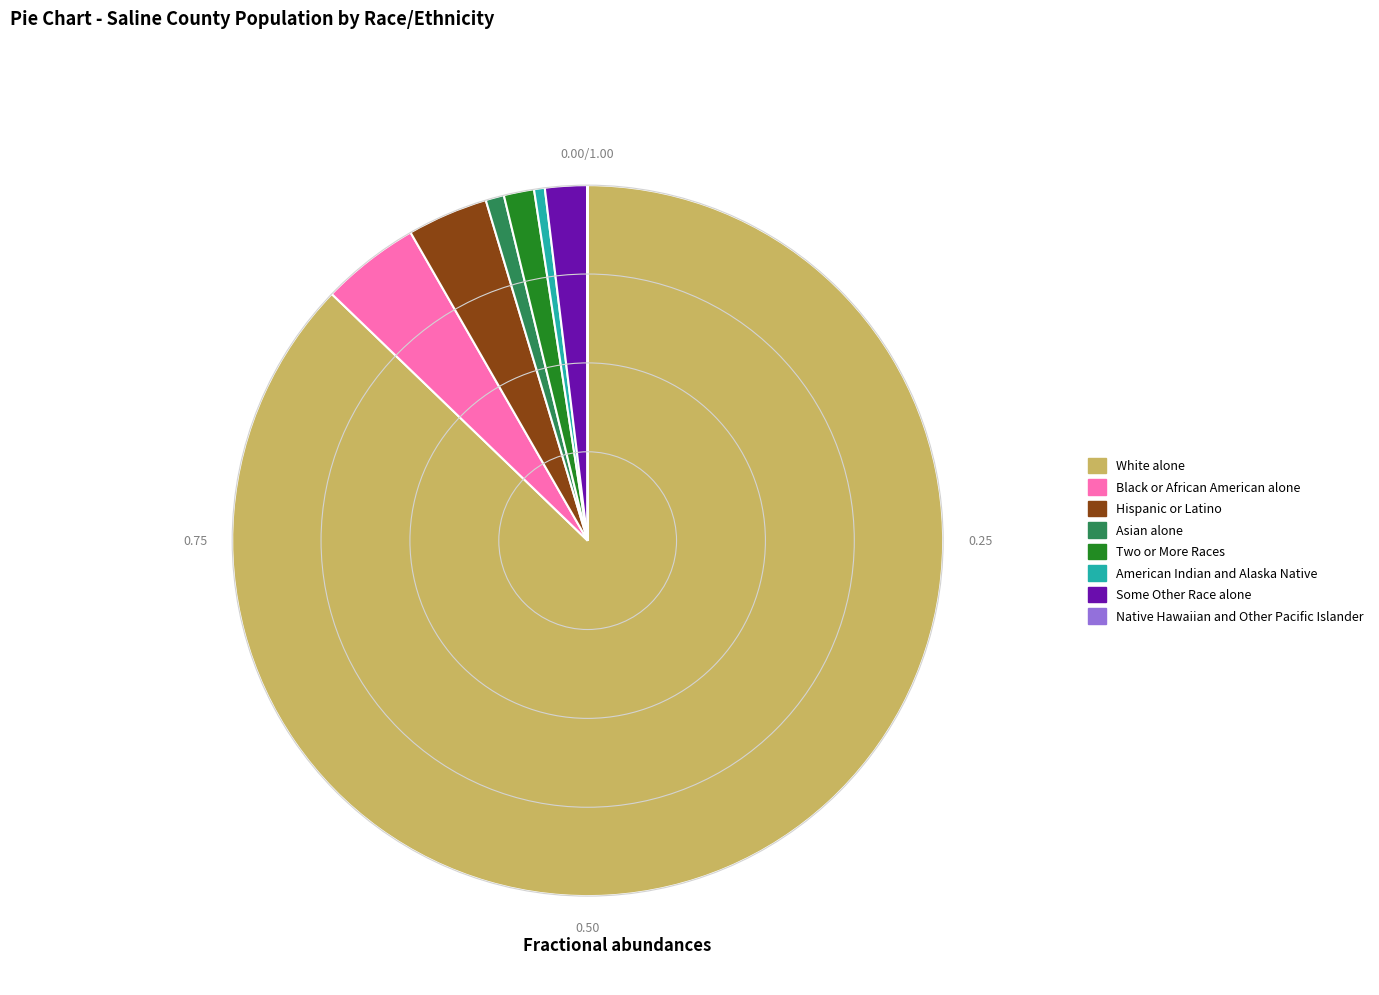

Which has a higher value, Black or African American alone or Asian alone?

Black or African American alone